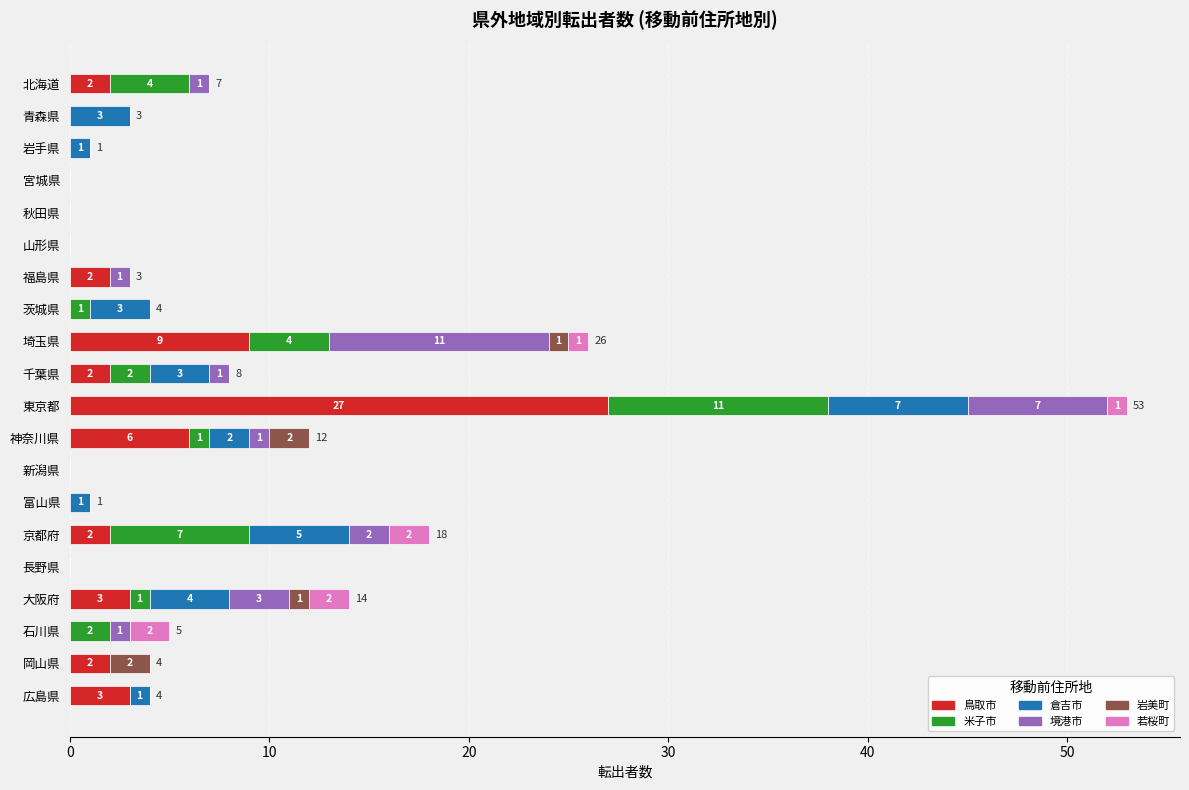

At which category is the sum across all series the highest?

東京都